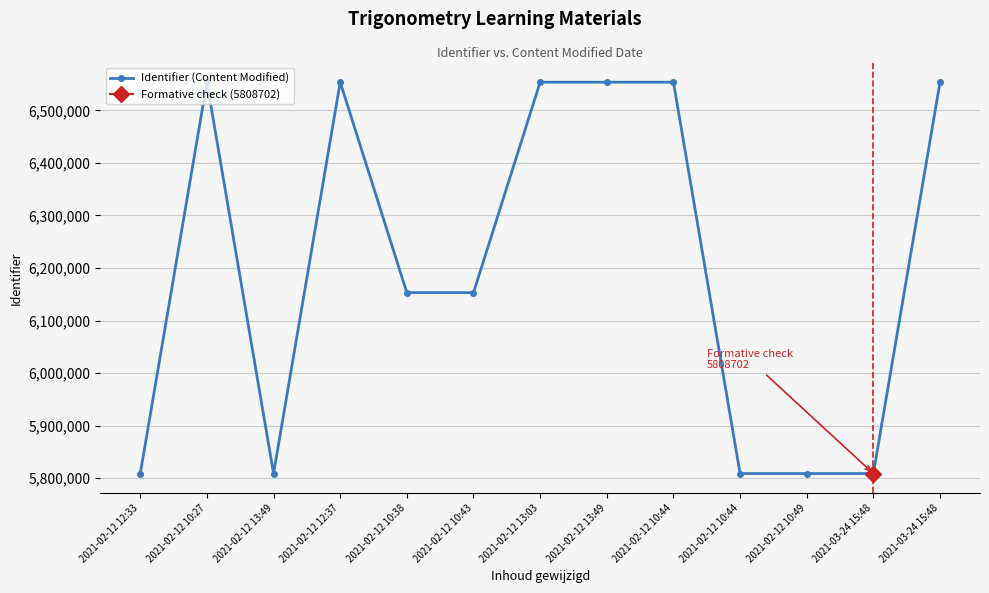

Where does the data first go above 6153022?

2021-02-12 10:27